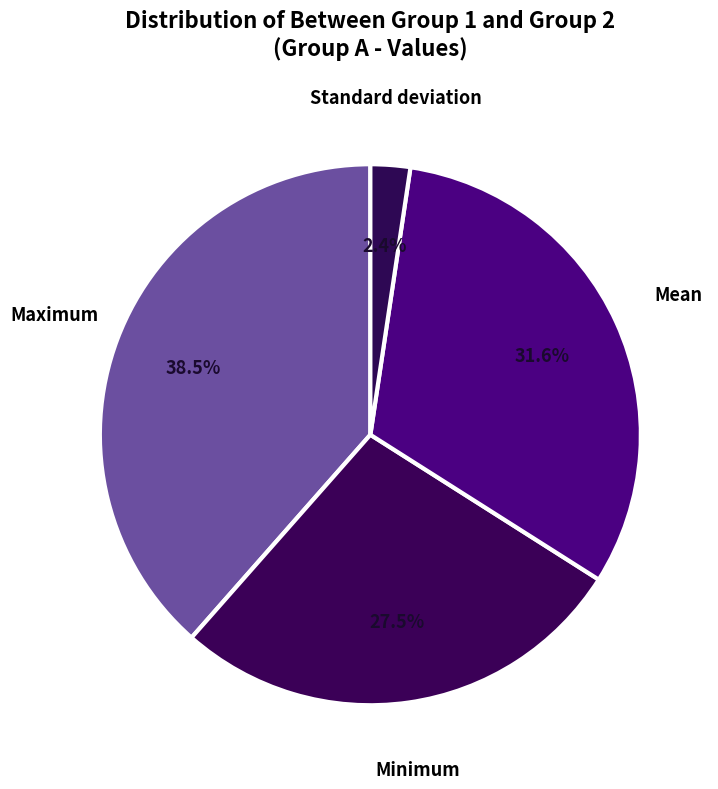

Is there a majority slice in this chart?

No